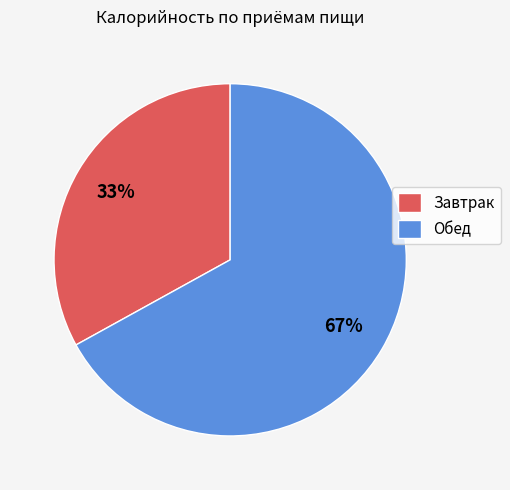

Approximately how many times larger is the value at Обед compared to Завтрак?

2.0